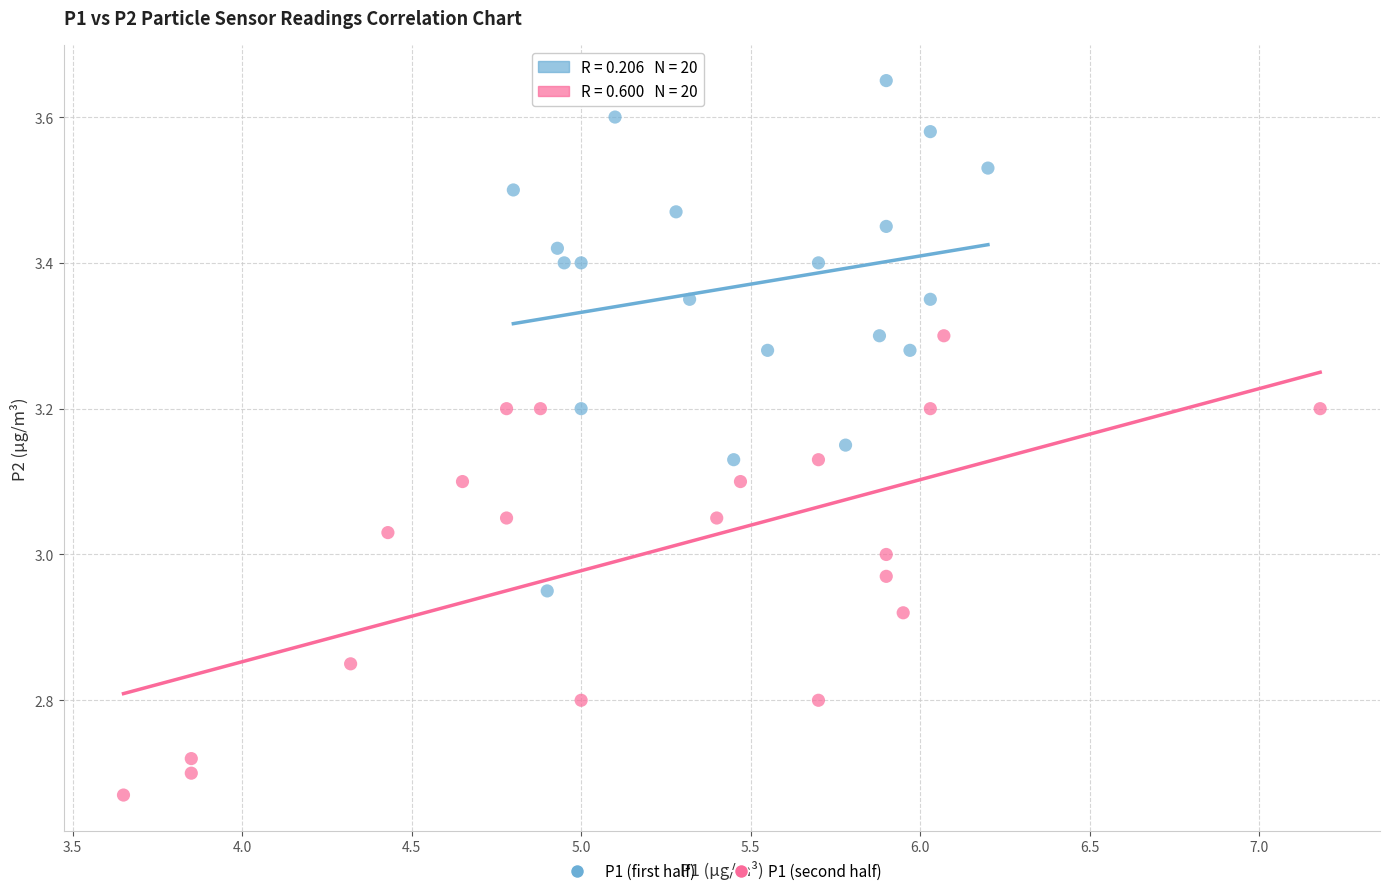

Which series contains the lowest Y value?

P1 (second half)